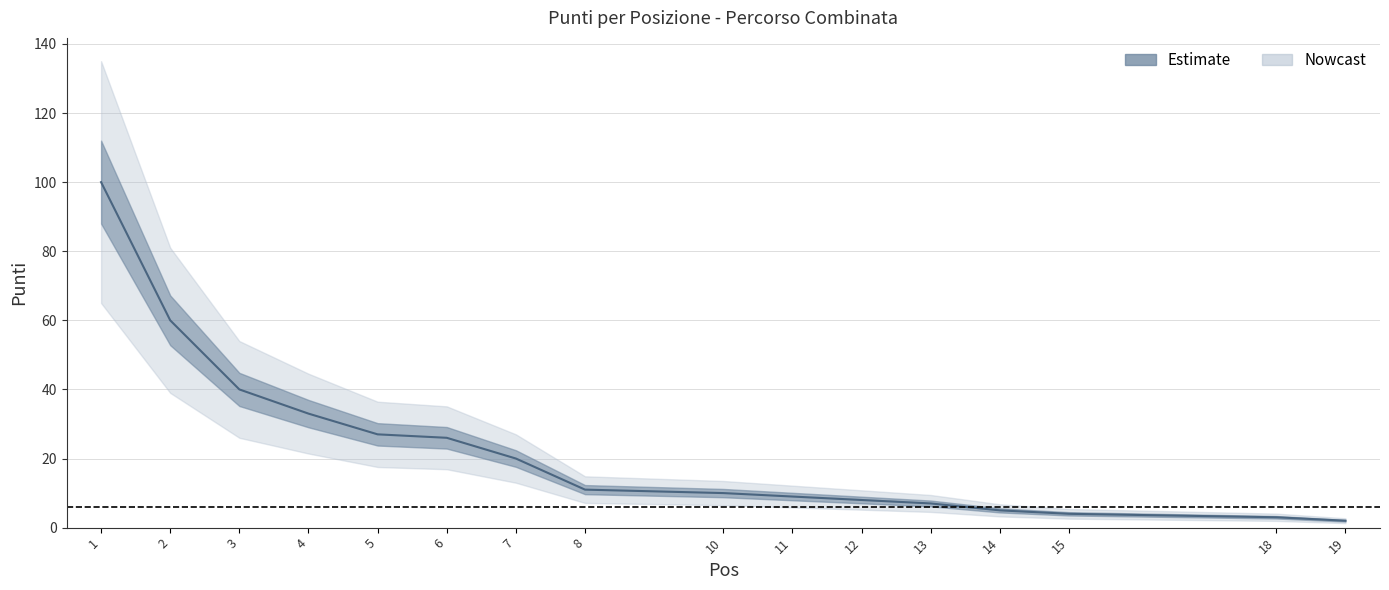

How many series are shown in this chart?

1